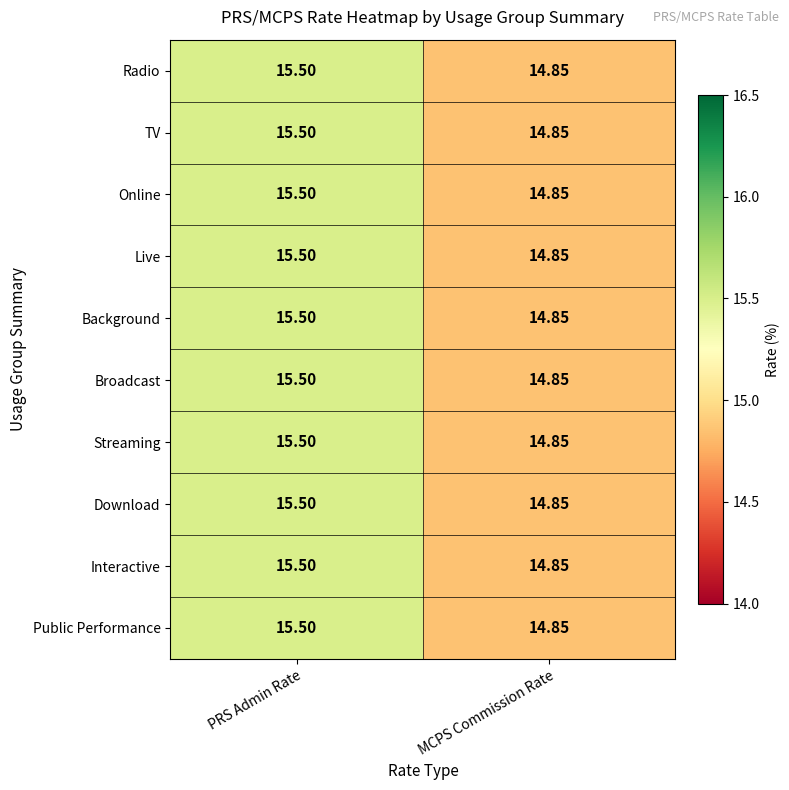

Where is Public Performance nearest to the value 15?

MCPS Commission Rate